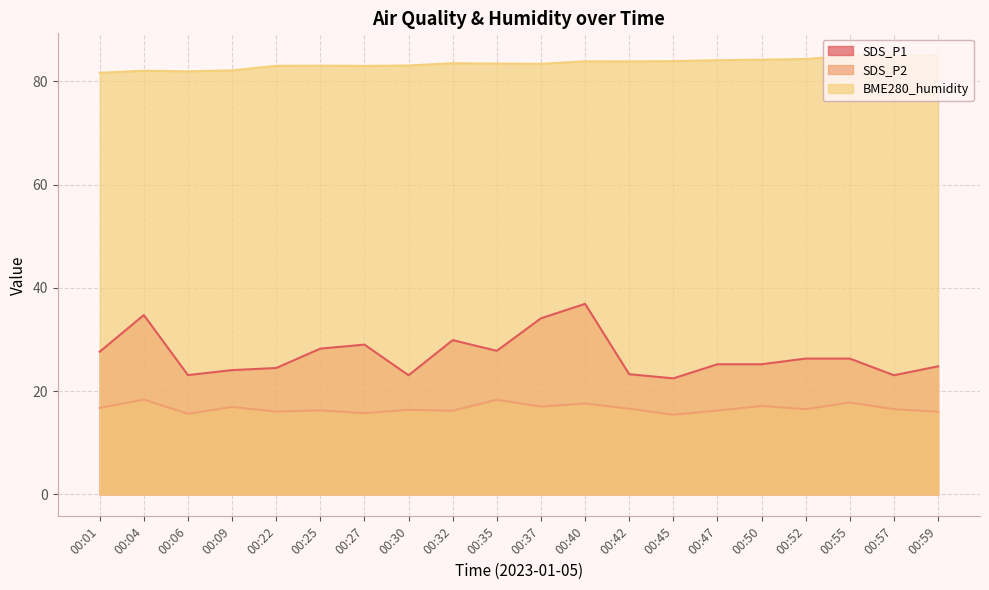

True or false: SDS_P1 and SDS_P2 intersect in this chart.

False